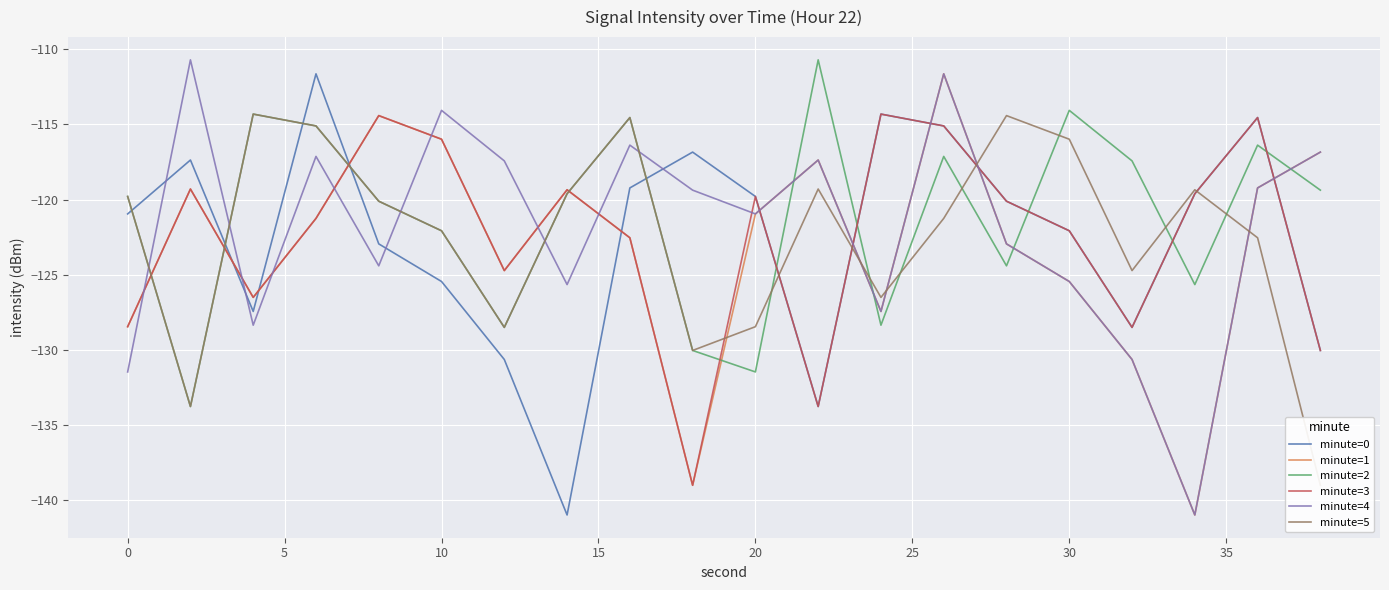

How many intersections are there between minute=3 and minute=4?

13